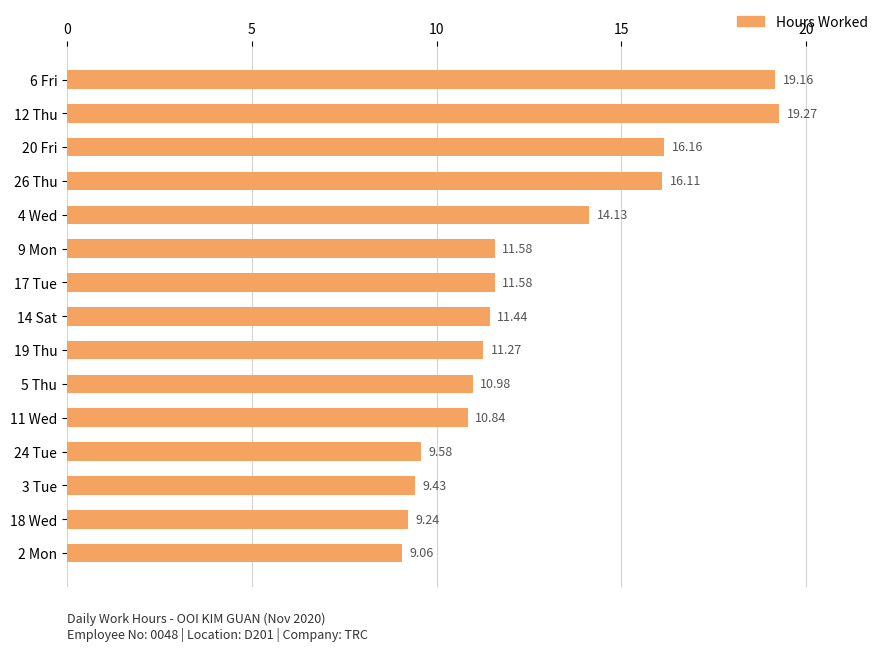

What is the change in value from 14 Sat to 2 Mon?

-2.4